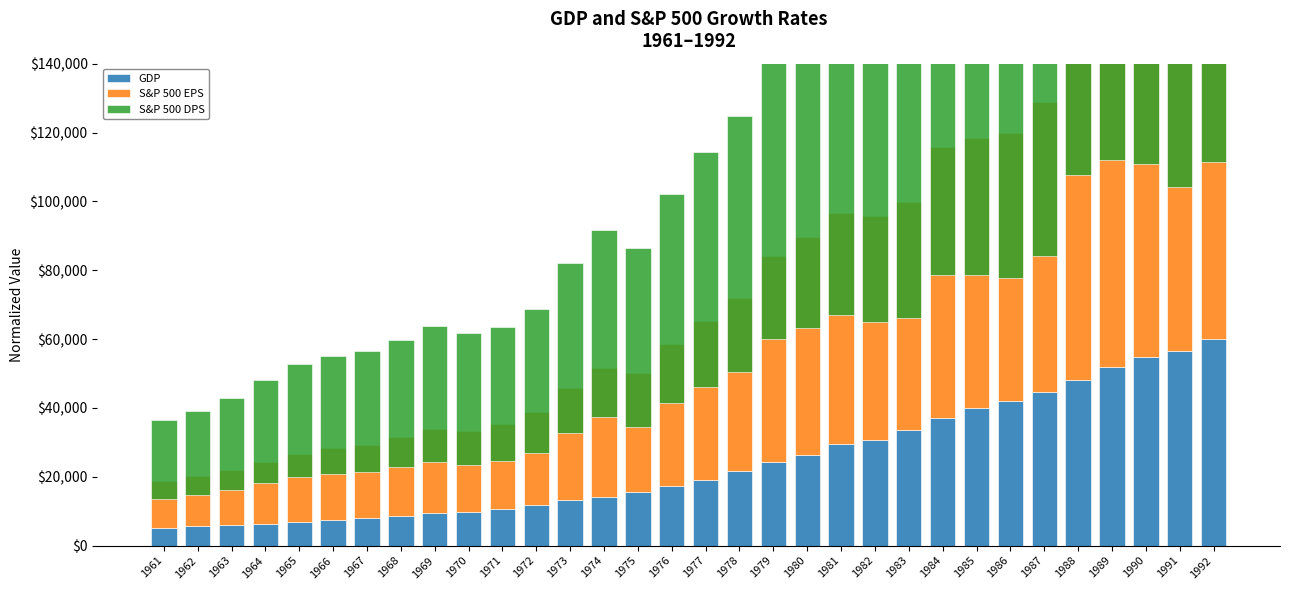

What is the difference between the maximum and second lowest values in the S&P 500 DPS series?

145409.2